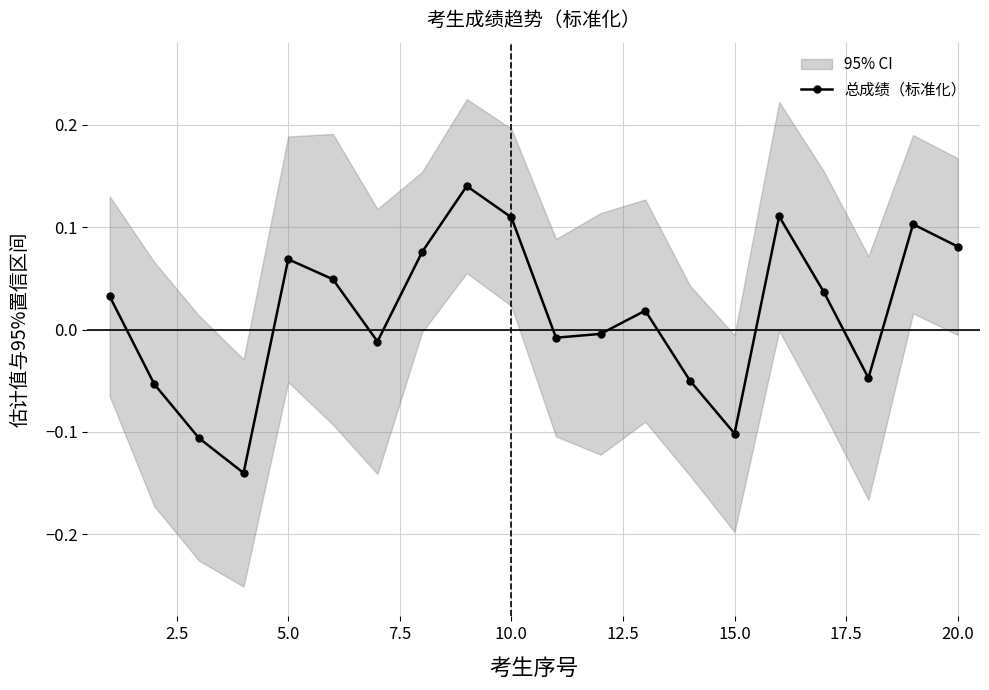

The 总成绩（标准化） series shows 0.2 at 10.0. True or false?

False